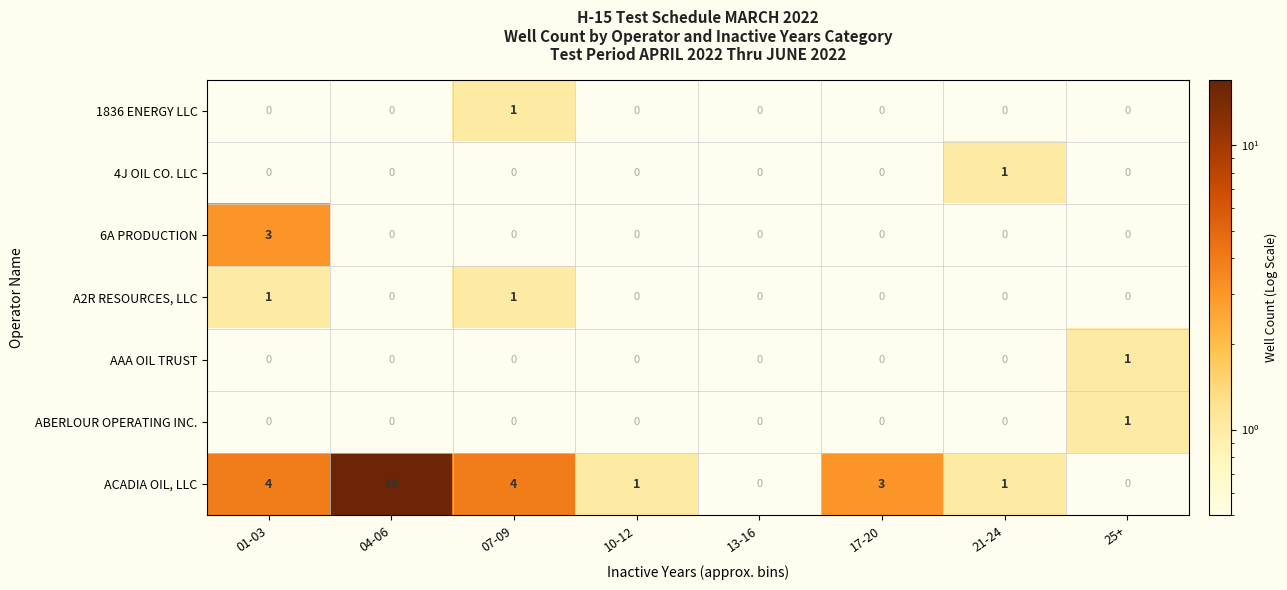

The value of ABERLOUR OPERATING INC. at 25+ is 1. True or false?

True